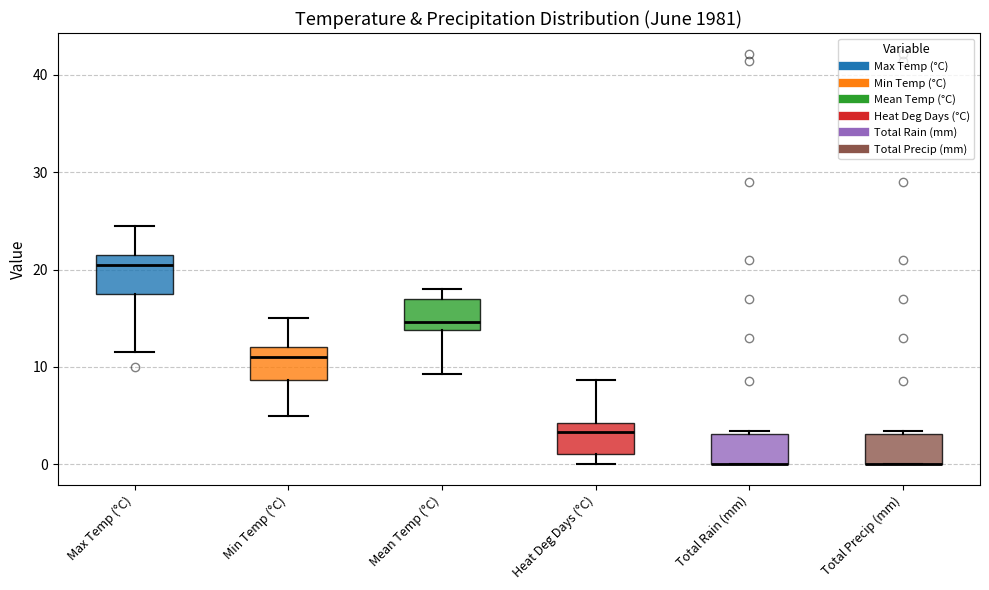

Reading left to right, read every box against the y-axis: the position of its median line, the range the box covers, and the ends of its whiskers. The values are not printed on the chart, so give them approximately, as read against the axis.

Max Temp (°C): median 21, box 18 to 22, whiskers 12 to 25
Min Temp (°C): median 11, box 9 to 12, whiskers 5 to 15
Mean Temp (°C): median 15, box 14 to 17, whiskers 9 to 18
Heat Deg Days (°C): median 3, box 1 to 4, whiskers 0 to 9
Total Rain (mm): median 0 (drawn on the box's lower edge), box 0 to 3, whiskers 0 to 3
Total Precip (mm): median 0 (drawn on the box's lower edge), box 0 to 3, whiskers 0 to 3